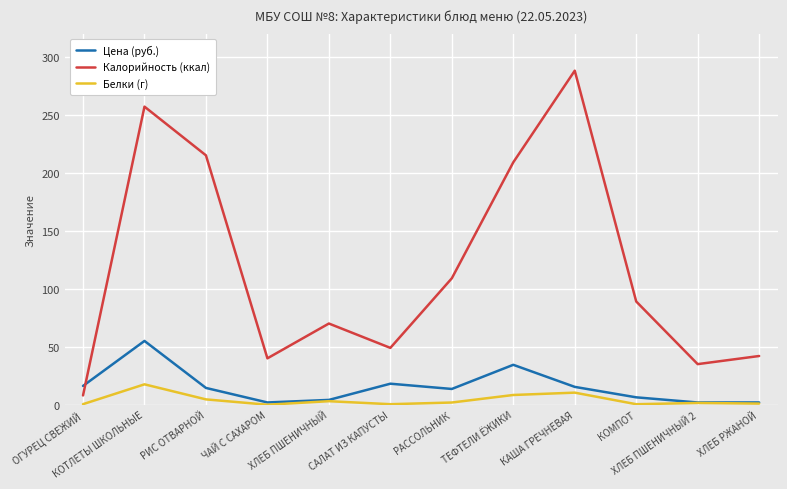

Rank the series at РИС ОТВАРНОЙ from lowest to highest value.

Белки (г), Цена (руб.), Калорийность (ккал)